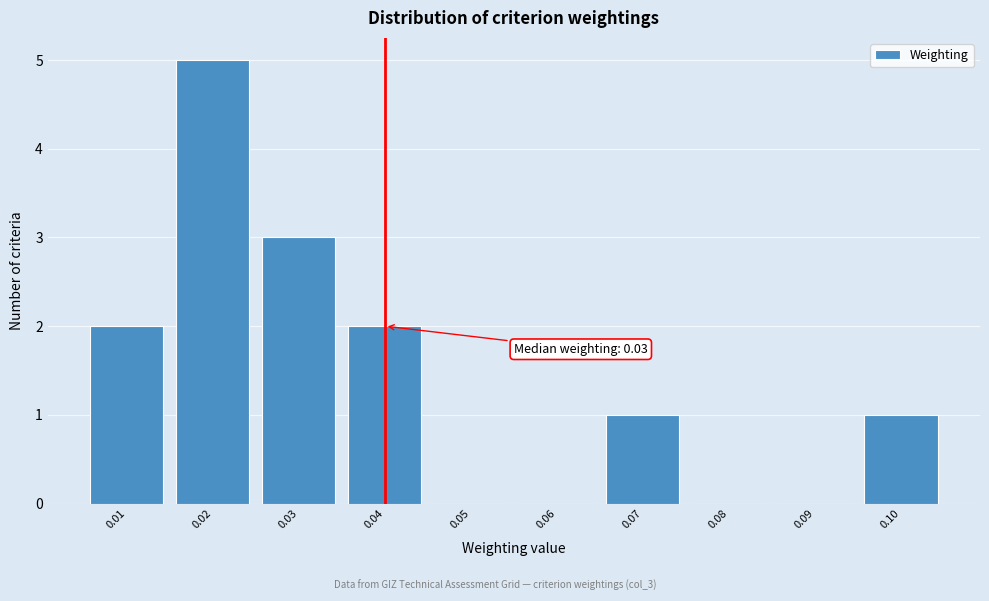

Over which range of the x-axis is the bar tallest?

0.015 to 0.025